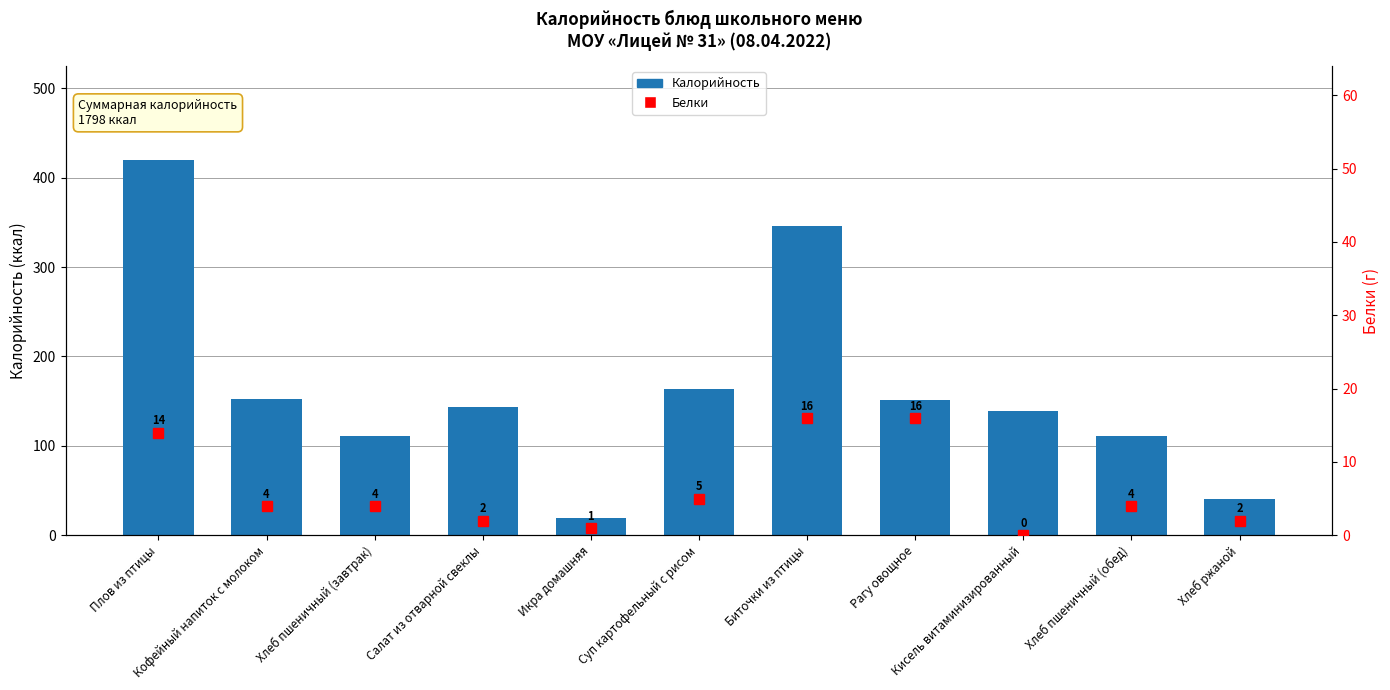

What are all the series names shown in the legend?

Калорийность, Белки